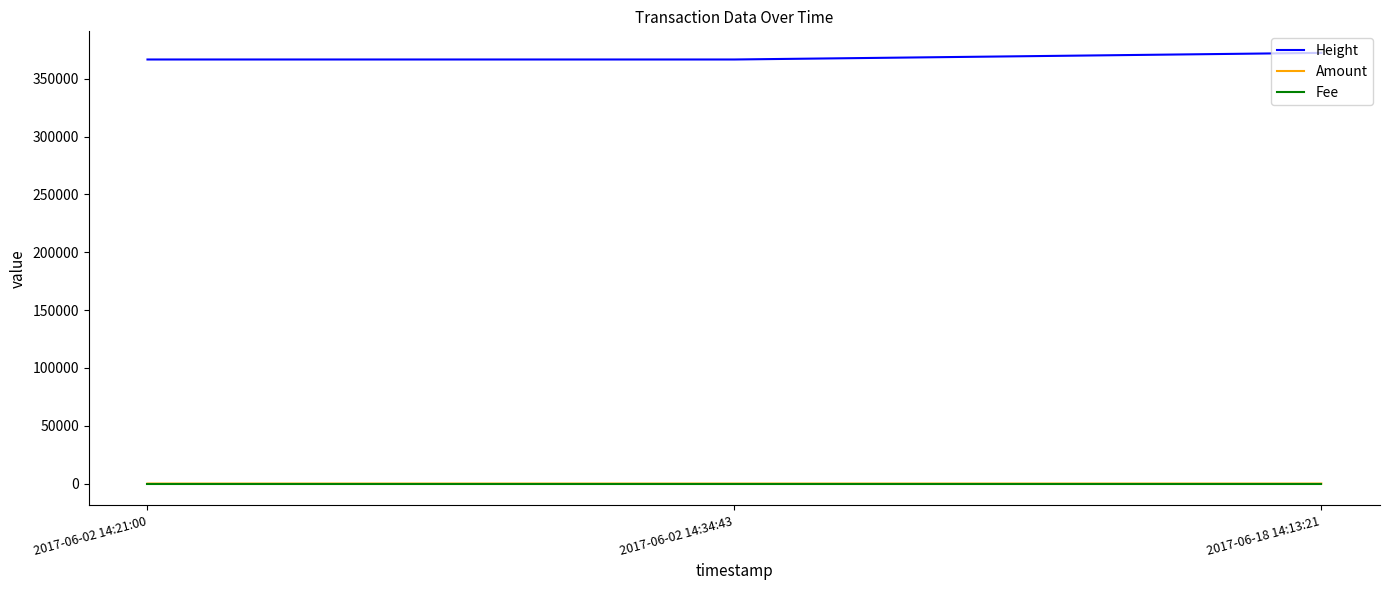

What are all the series names shown in the legend?

Height, Amount, Fee